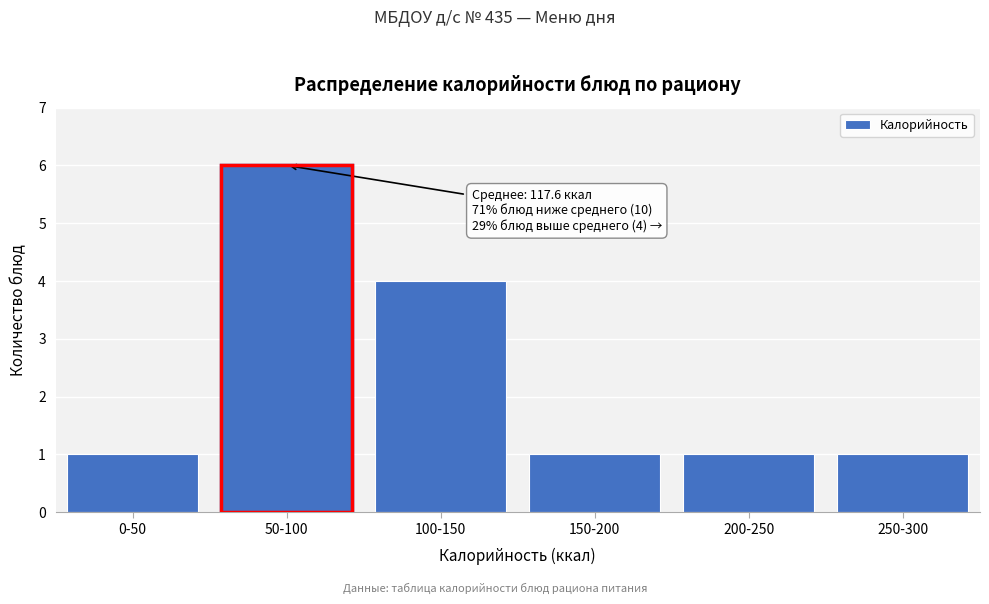

Reading left to right, list all the values displayed in this chart.

1	6	4	1	1	1